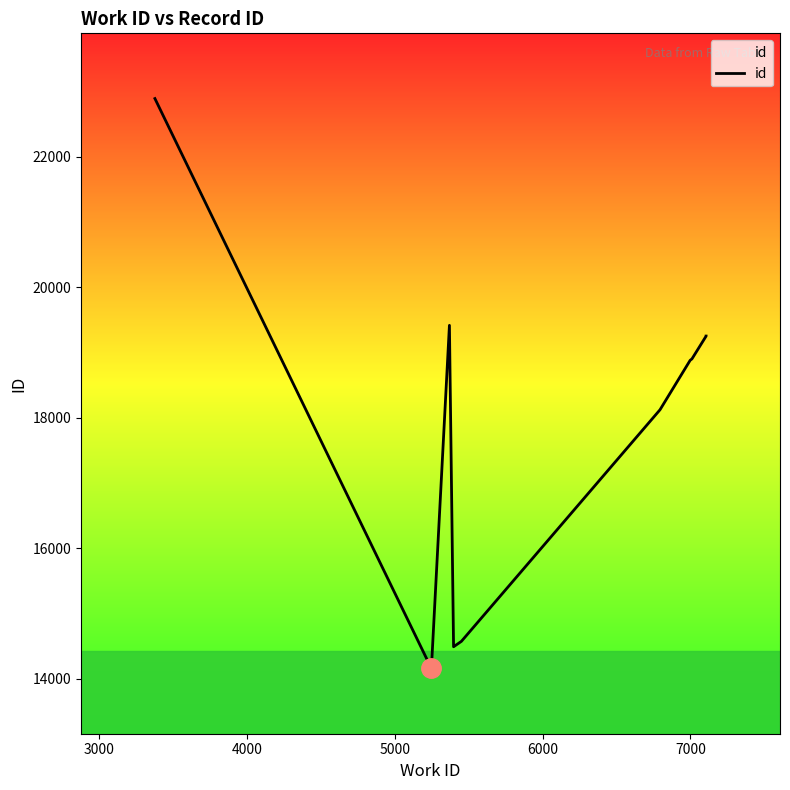

What is the ratio of the value at 5000 to the value at 3000?

1.0